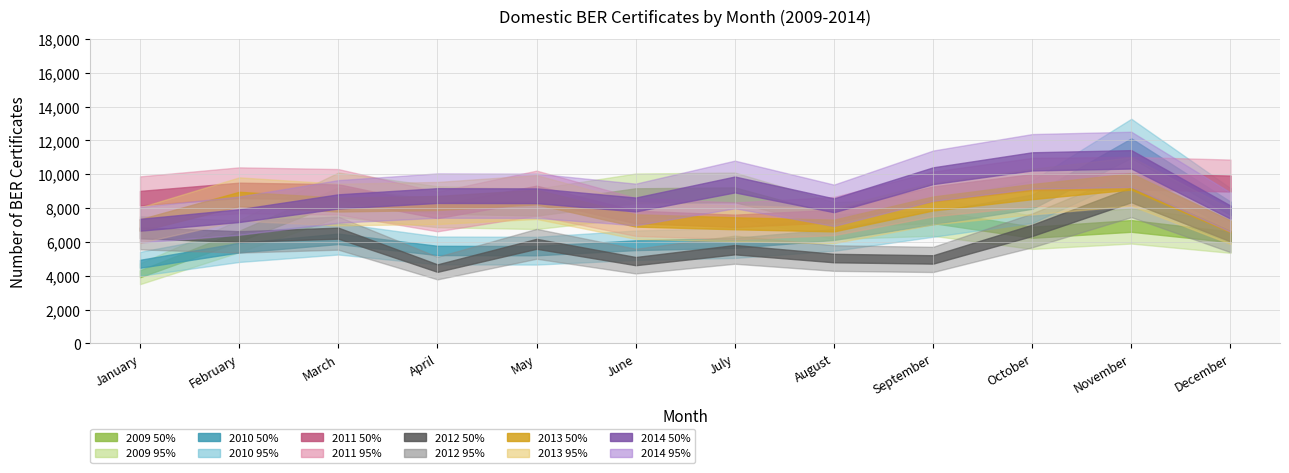

Which has a higher value, October or April?

April